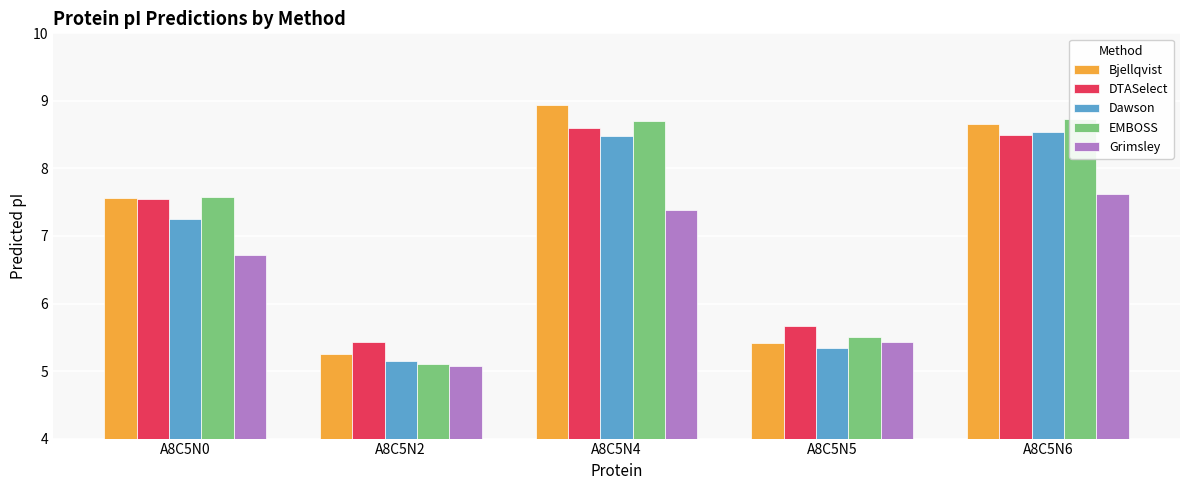

True or false: DTASelect has a value of 13.6 at A8C5N6.

False